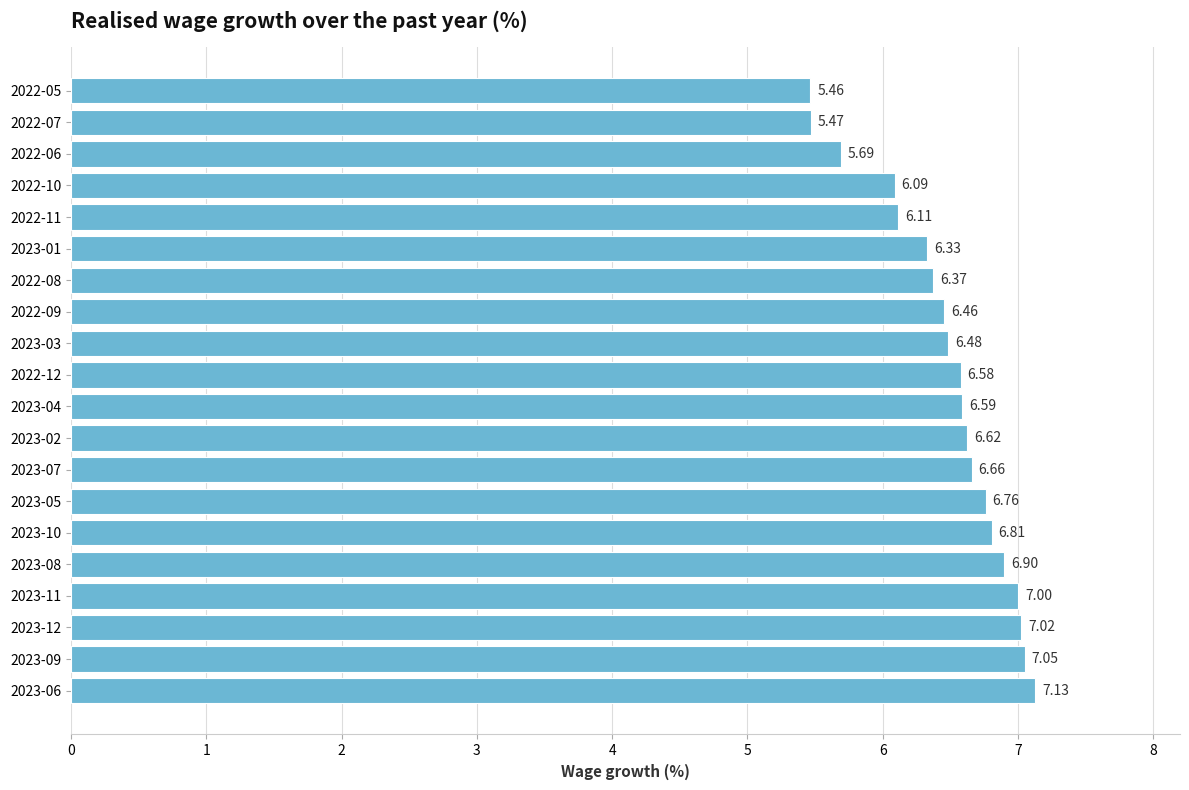

Rank the categories by value from highest to lowest.

2023-06, 2023-09, 2023-12, 2023-11, 2023-08, 2023-10, 2023-05, 2023-07, 2023-02, 2023-04, 2022-12, 2023-03, 2022-09, 2022-08, 2023-01, 2022-11, 2022-10, 2022-06, 2022-07, 2022-05